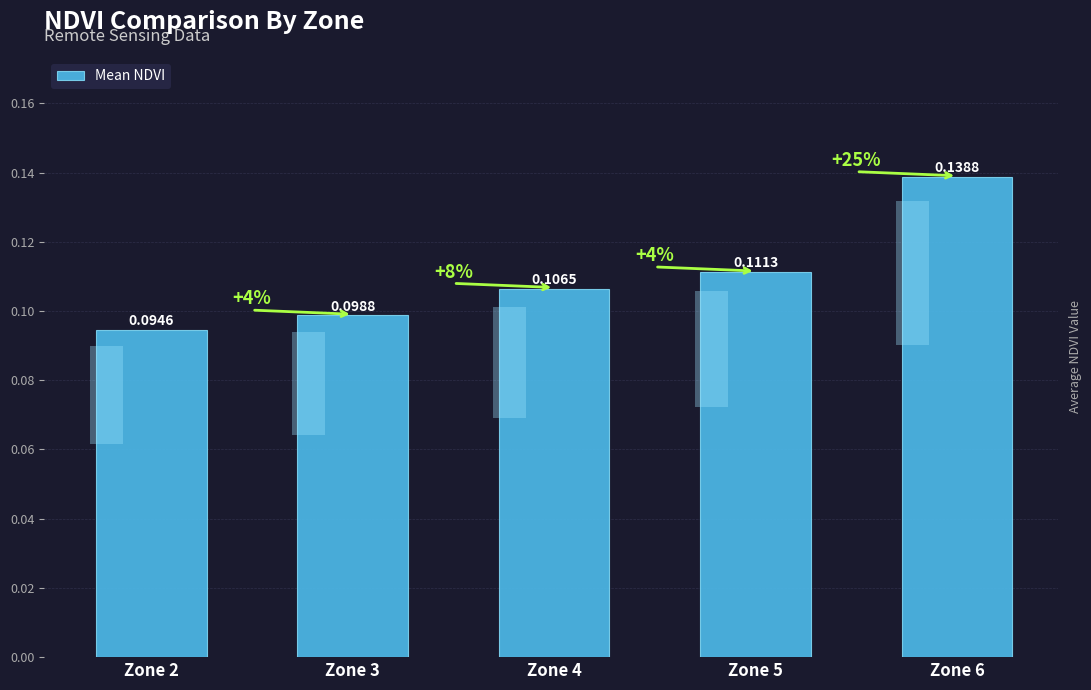

True or false: the data shows 0.0 at Zone 4.

False